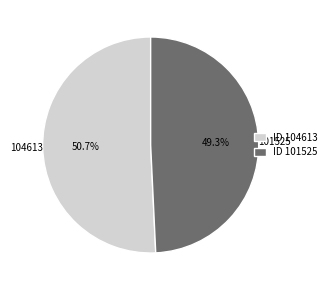

What is the largest slice in the pie chart?

ID 104613